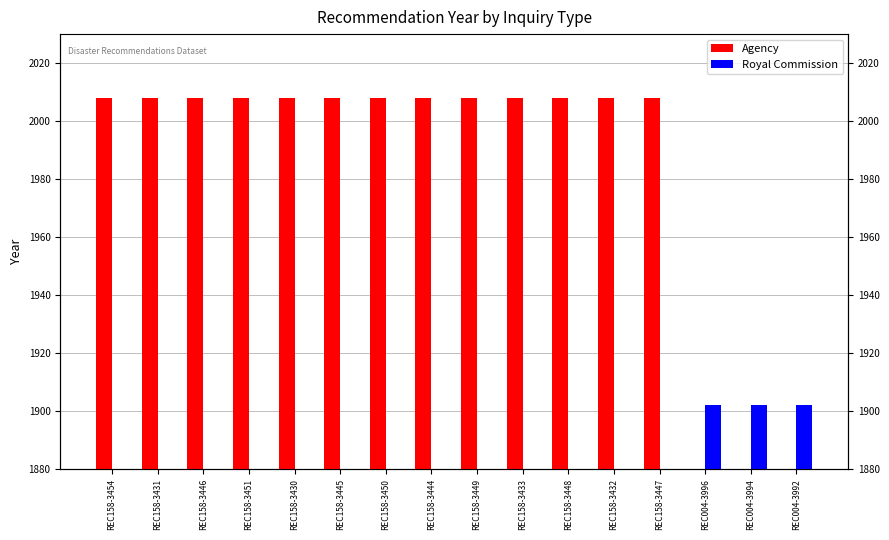

What is the label of the 11th bar from the left?

REC158-3448